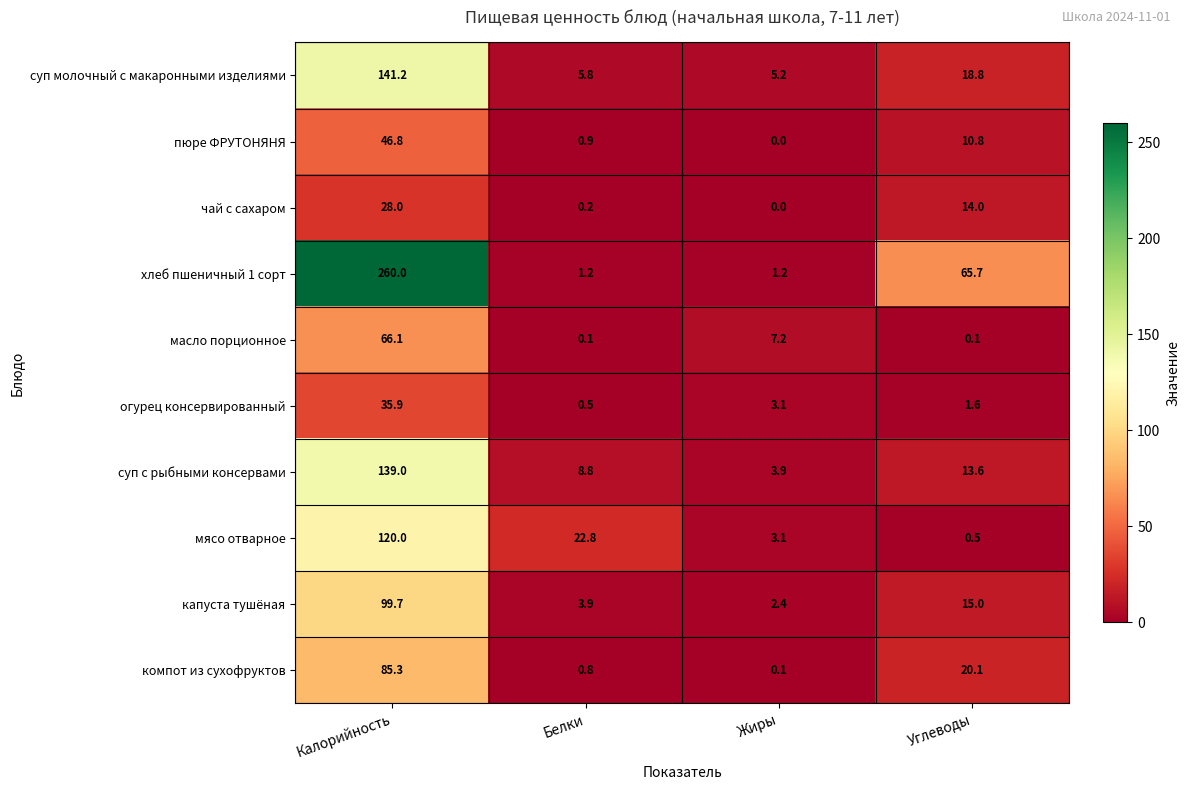

What is the difference between the пюре ФРУТОНЯНЯ values at Углеводы and Жиры?

10.8